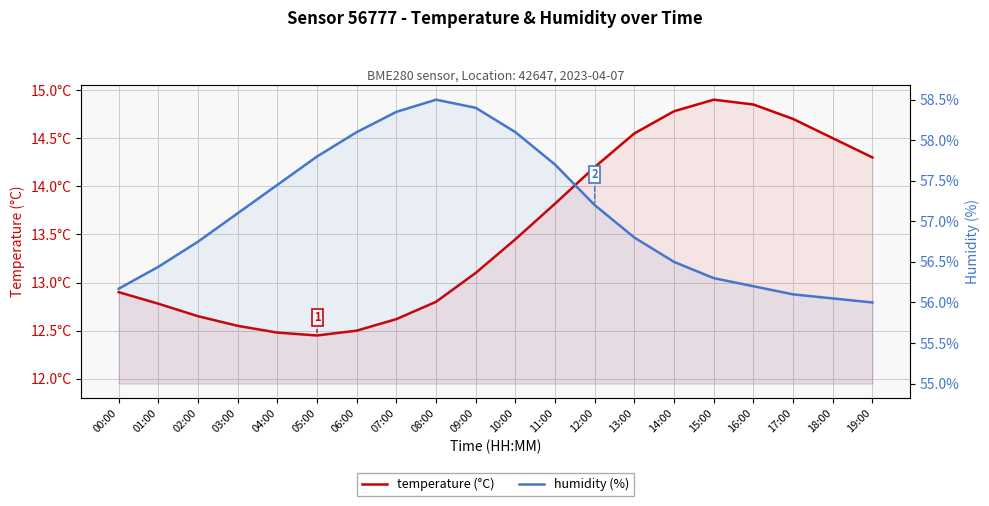

True or false: temperature (°C) and humidity (%) intersect in this chart.

False